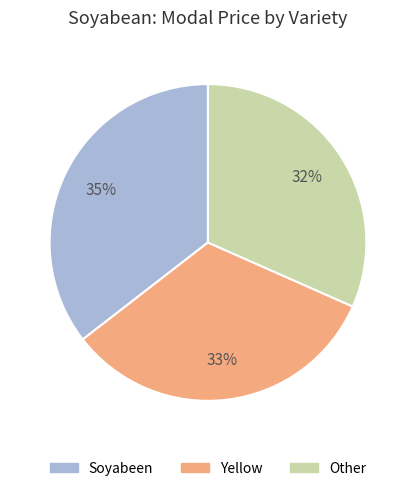

How many slices are in this pie chart?

3